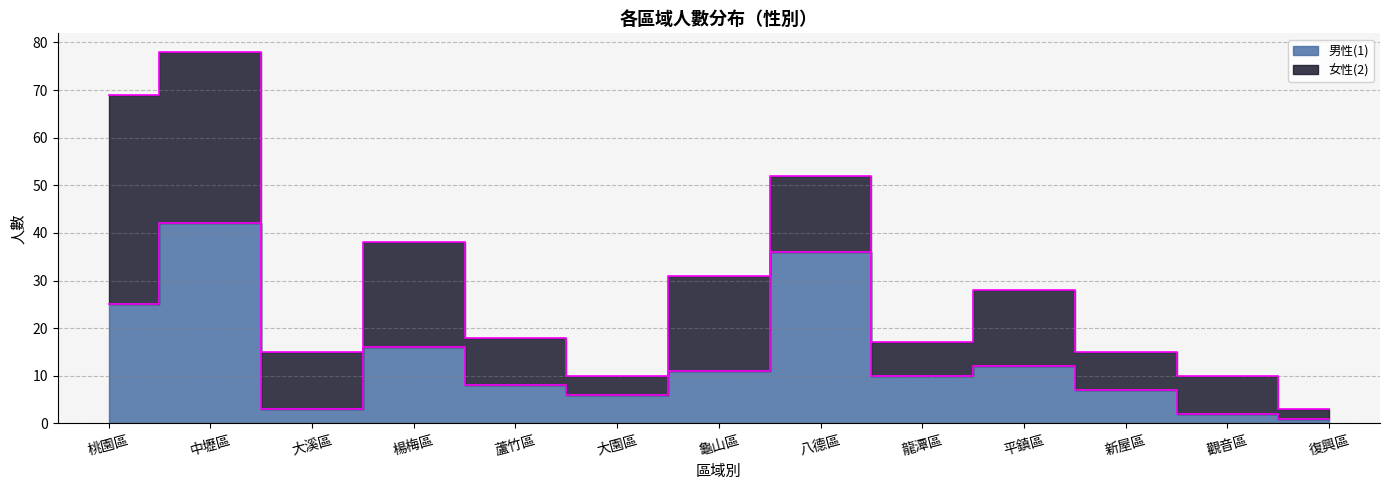

What is the change in value from 大園區 to 復興區?

-5